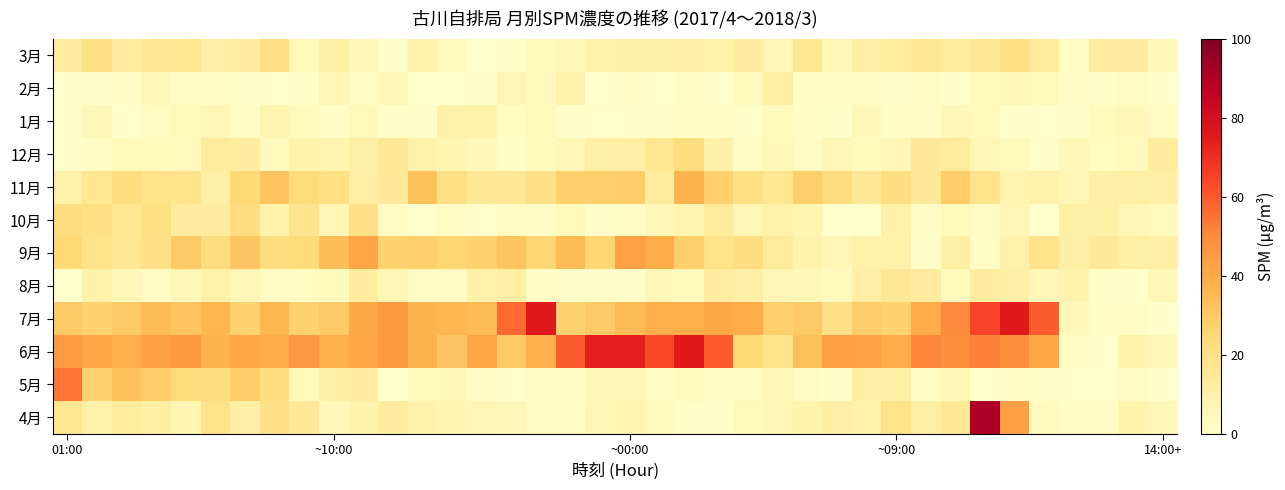

What is the maximum value shown in the chart?

91